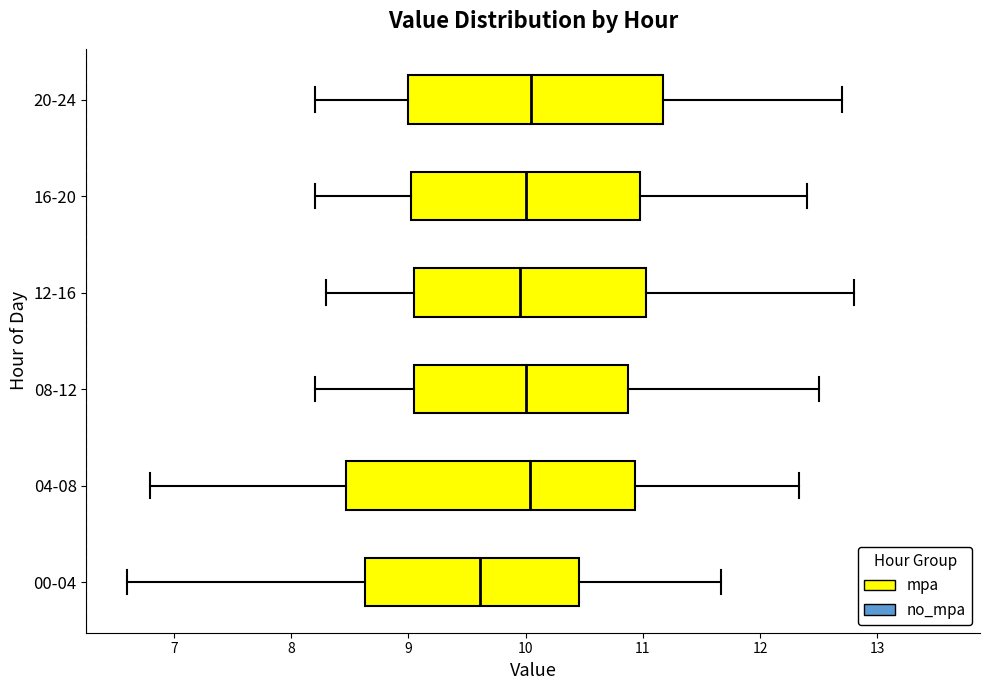

Reading bottom to top, read every box against the x-axis: the position of its median line, the range the box covers, and the ends of its whiskers. The values are not printed on the chart, so give them approximately, as read against the axis.

00-04: median 9.6, box 8.6 to 10.5, whiskers 6.6 to 11.7
04-08: median 10.0, box 8.5 to 10.9, whiskers 6.8 to 12.3
08-12: median 10.0, box 9.1 to 10.9, whiskers 8.2 to 12.5
12-16: median 10.0, box 9.1 to 11.0, whiskers 8.3 to 12.8
16-20: median 10.0, box 9.0 to 11.0, whiskers 8.2 to 12.4
20-24: median 10.1, box 9.0 to 11.2, whiskers 8.2 to 12.7